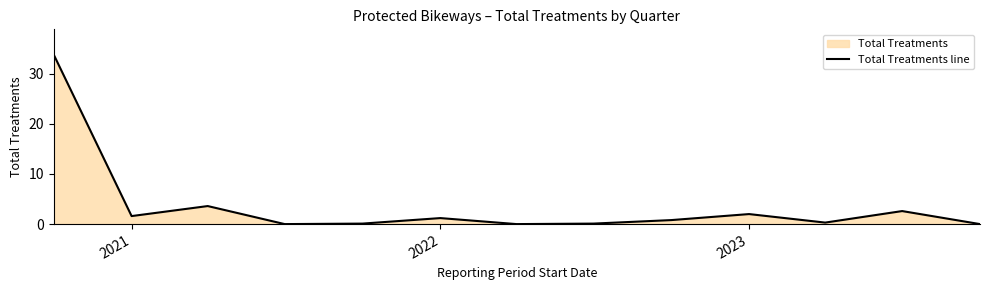

What is the difference between the maximum and minimum values?

33.8